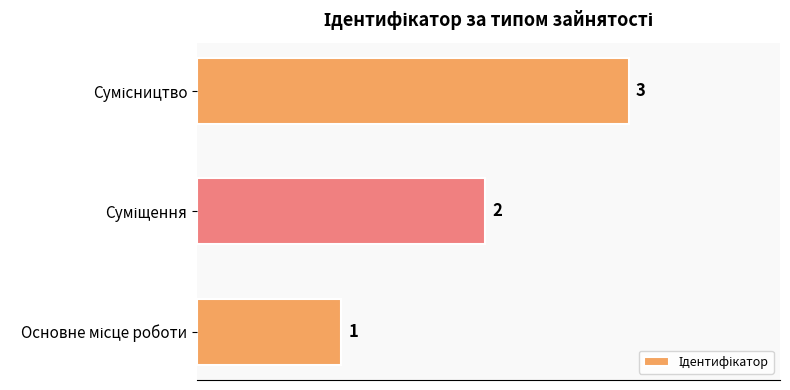

What is the difference between the maximum and minimum values?

2